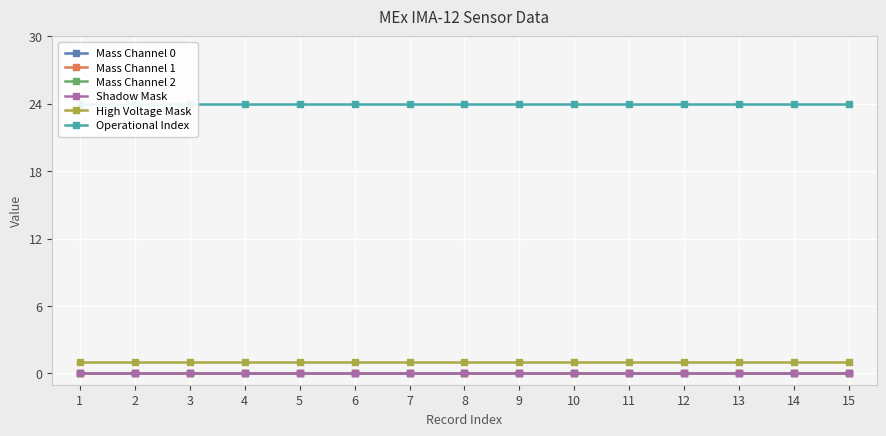

True or false: Mass Channel 0 and Shadow Mask cross at least once.

False